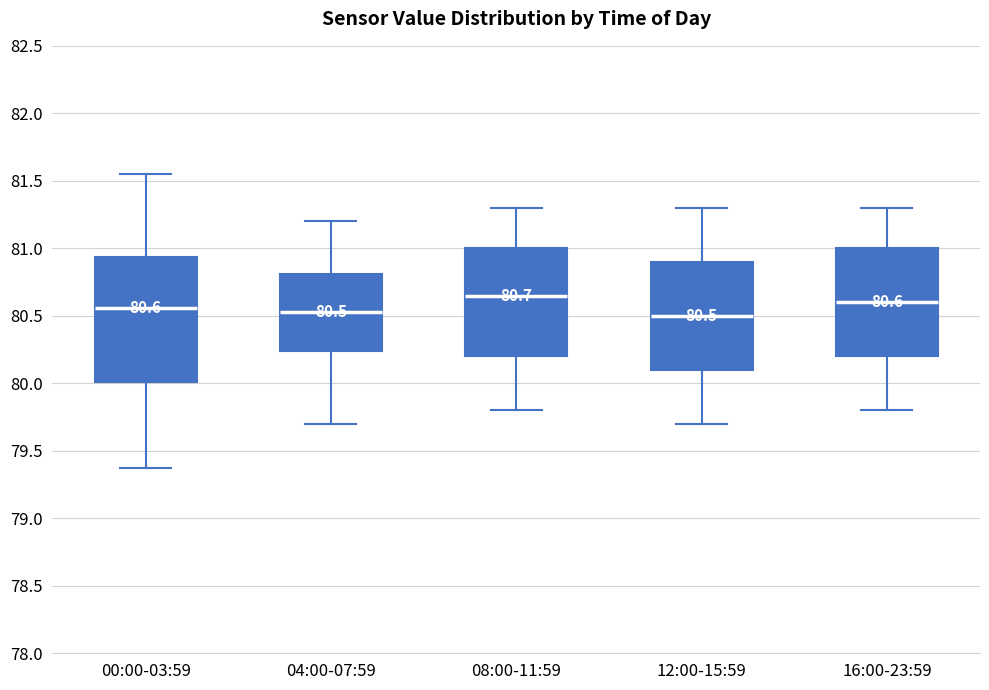

Comparing the boxes themselves (not the whiskers), which one is the tallest?

00:00-03:59